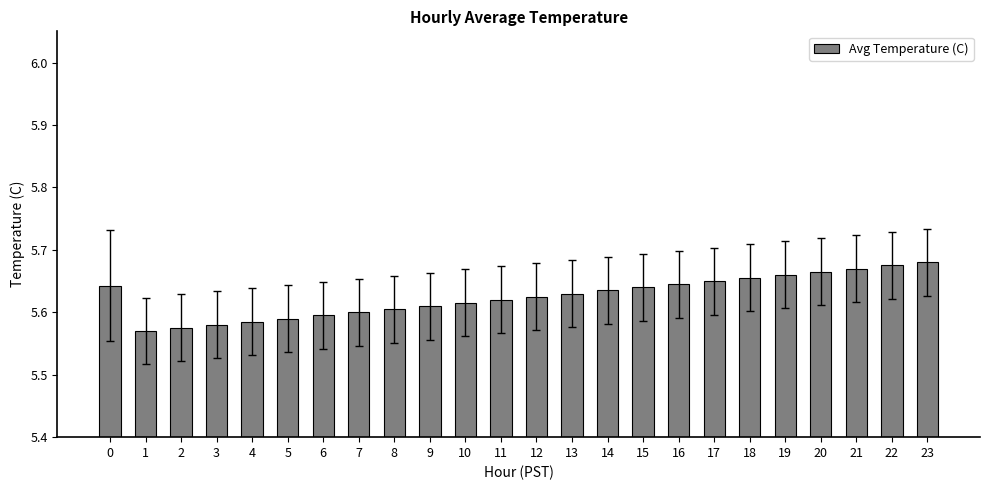

How many data points does each series have?

24